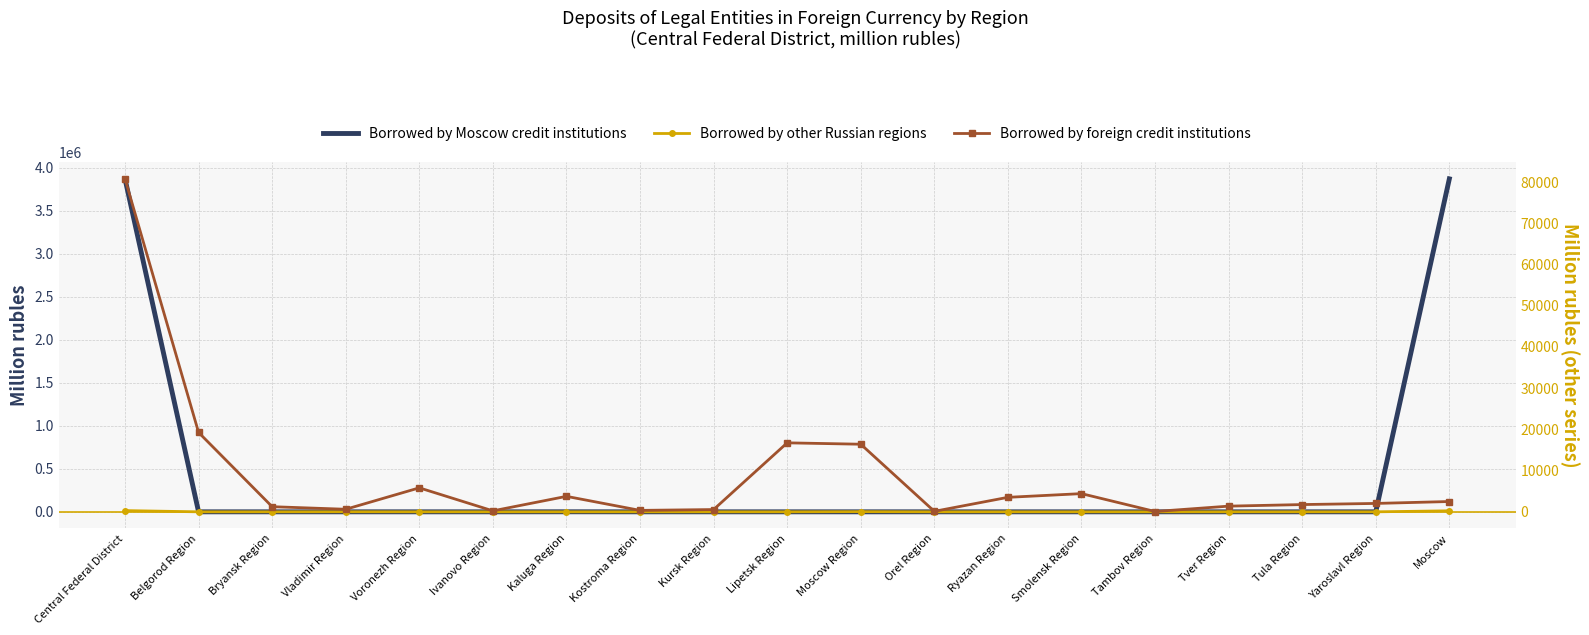

Which label corresponds to the largest value in the chart?

Central Federal District